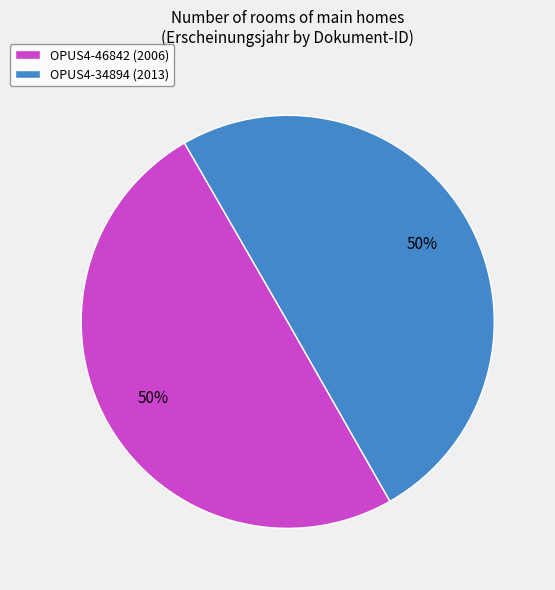

What percentage is the OPUS4-34894 (2013) slice, to the nearest percent?

50%